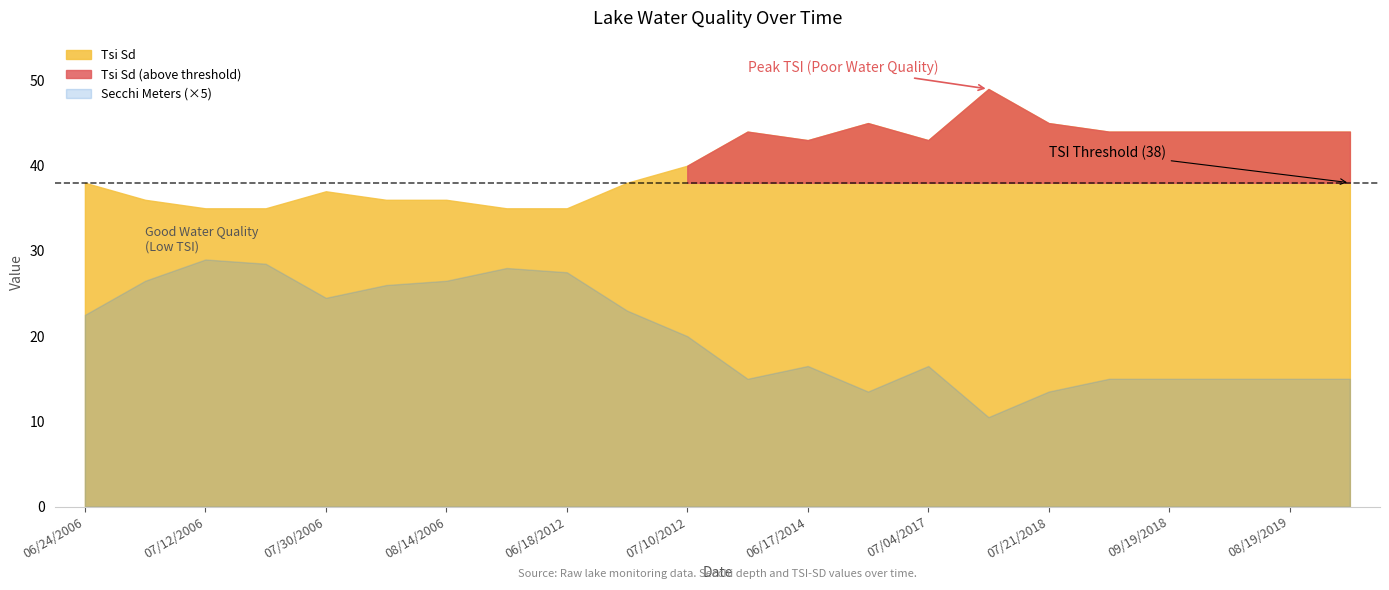

How many data points does each series have?

22